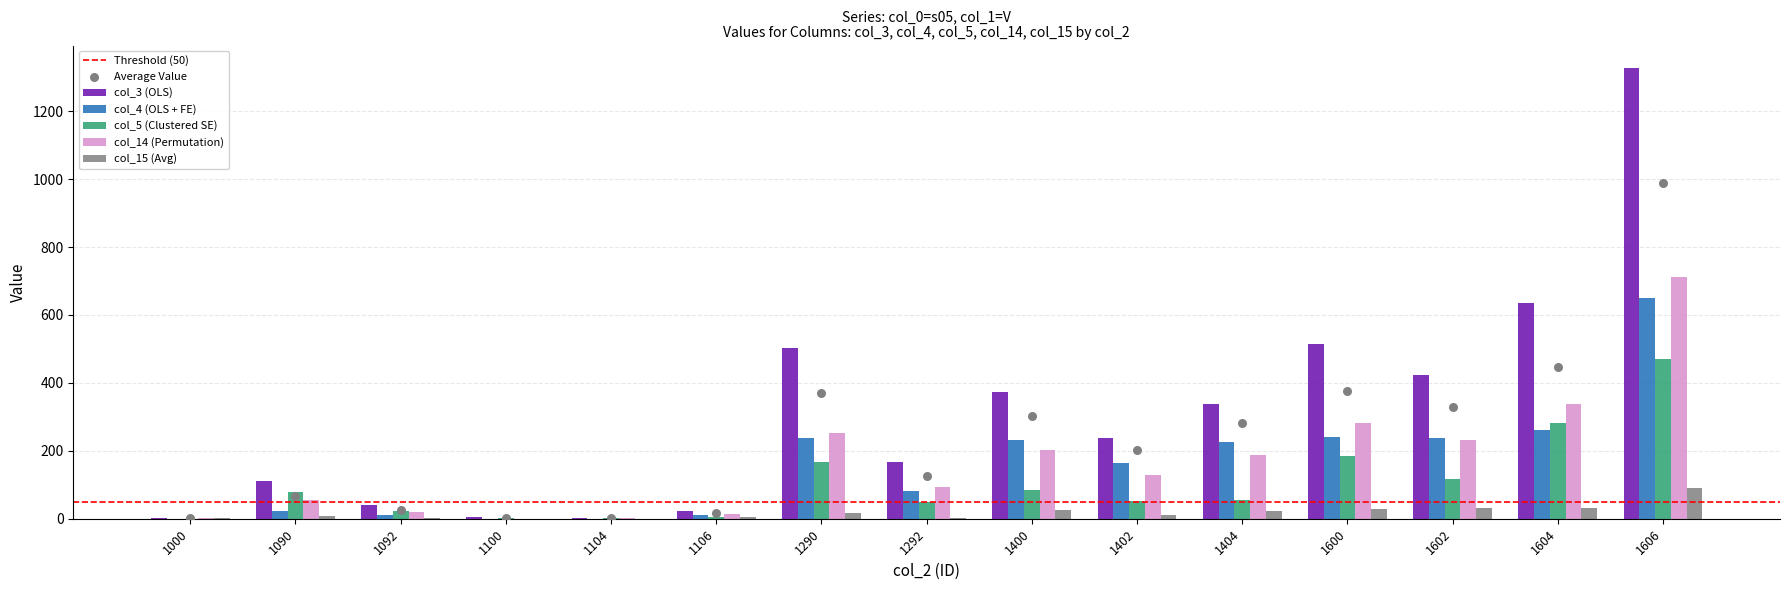

Which series reaches the minimum Y coordinate?

col_15